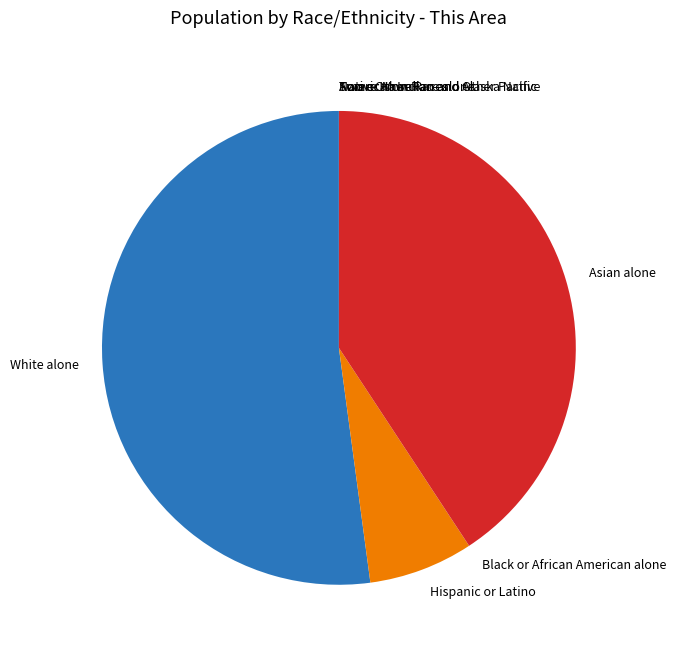

What is the majority slice?

White alone